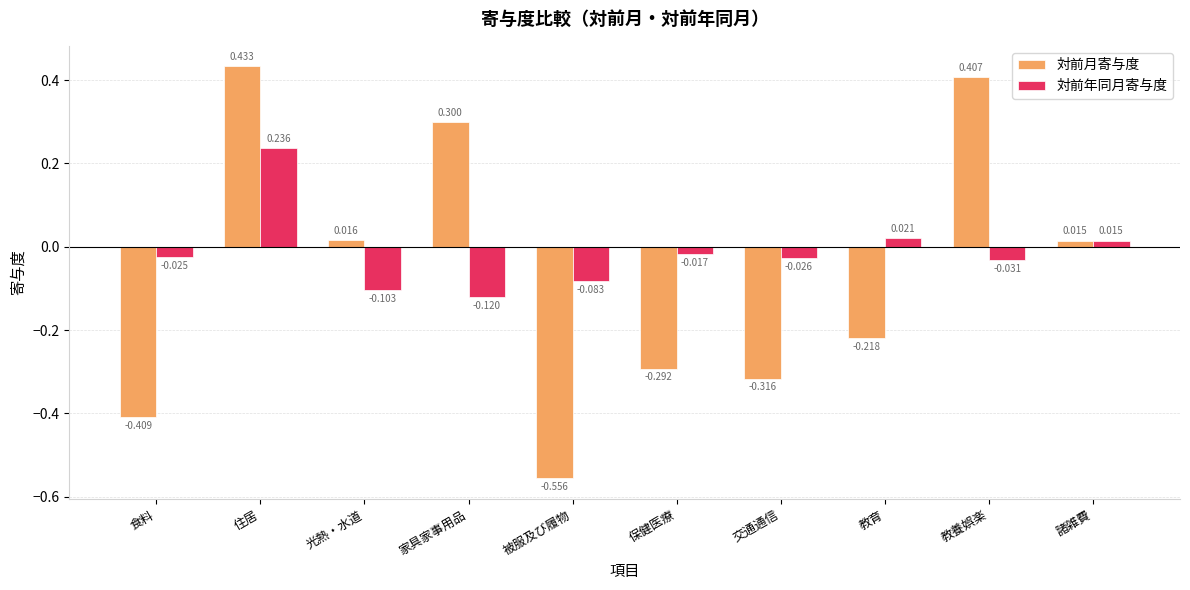

List the series in order of their overall mean, lowest first.

対前月寄与度, 対前年同月寄与度